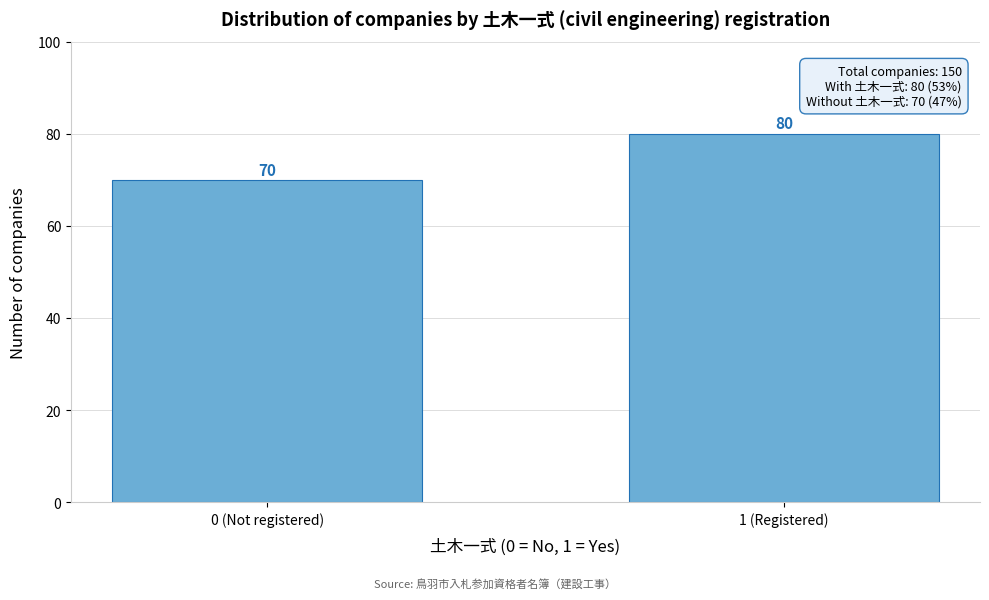

Reading left to right, list all the values displayed in this chart.

0 (Not registered)=70	1 (Registered)=80